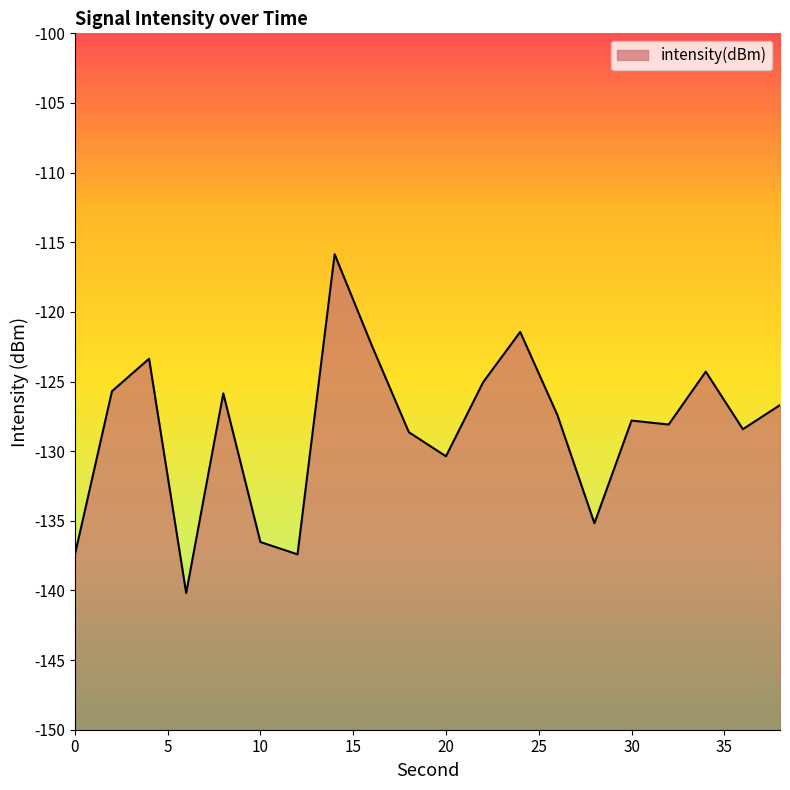

What is the difference between the second highest and second lowest values?

16.0